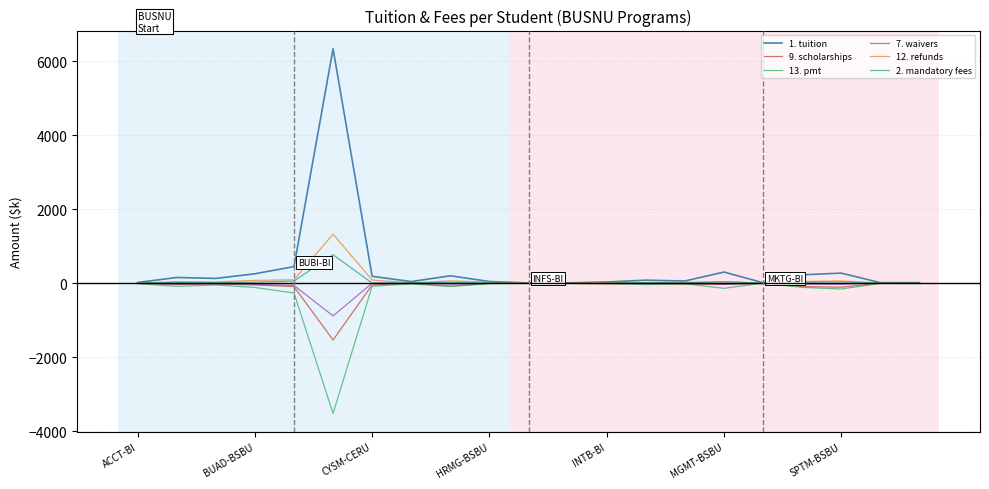

What is the maximum value shown in the chart?

6336.1